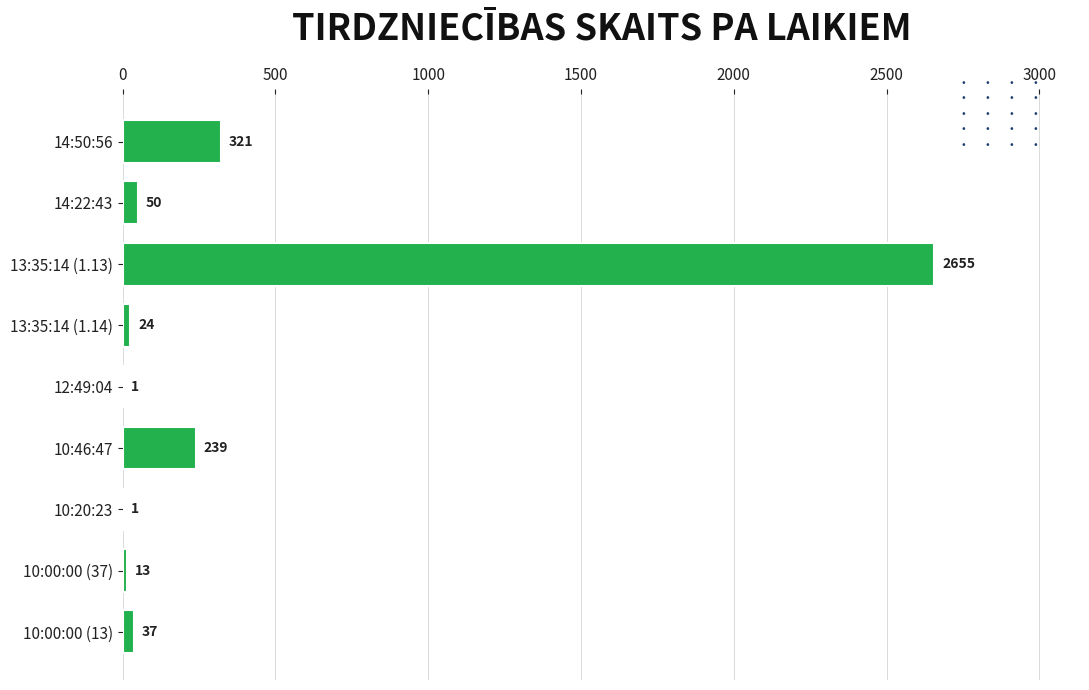

Reading top to bottom, list all the values displayed in this chart.

14:50:56=321	14:22:43=50	13:35:14 (1.13)=2655	13:35:14 (1.14)=24	12:49:04=1	10:46:47=239	10:20:23=1	10:00:00 (37)=13	10:00:00 (13)=37